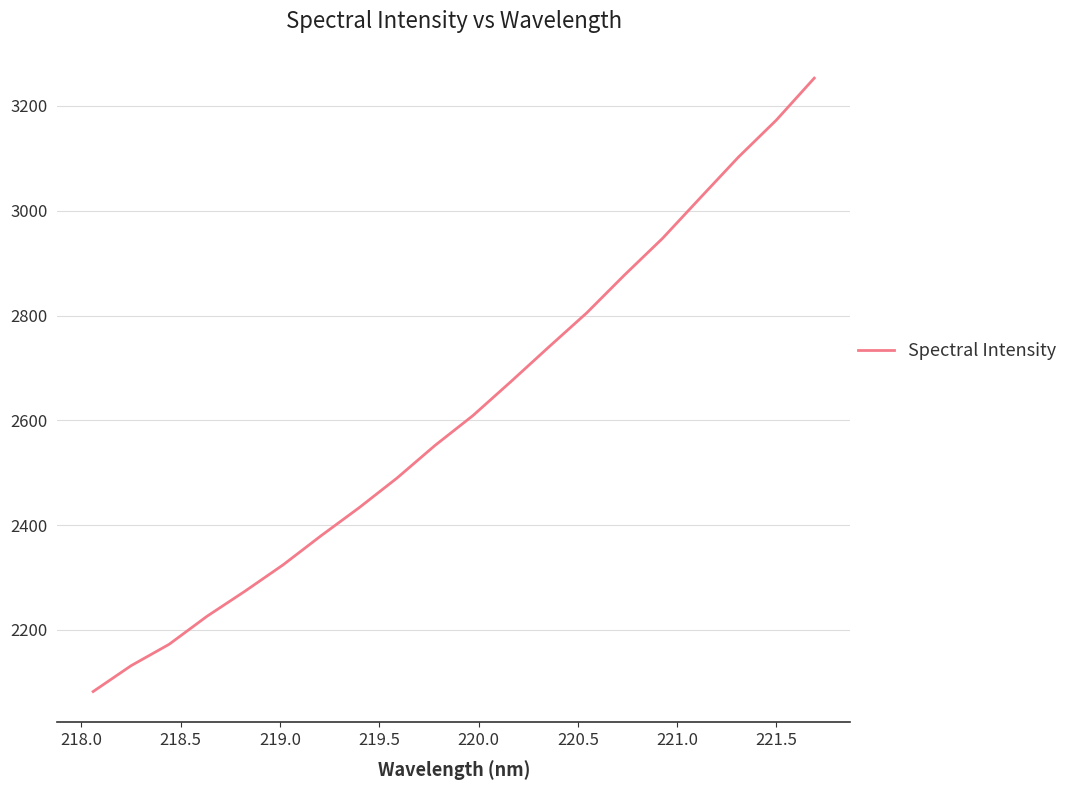

What is the smallest value displayed?

2082.5